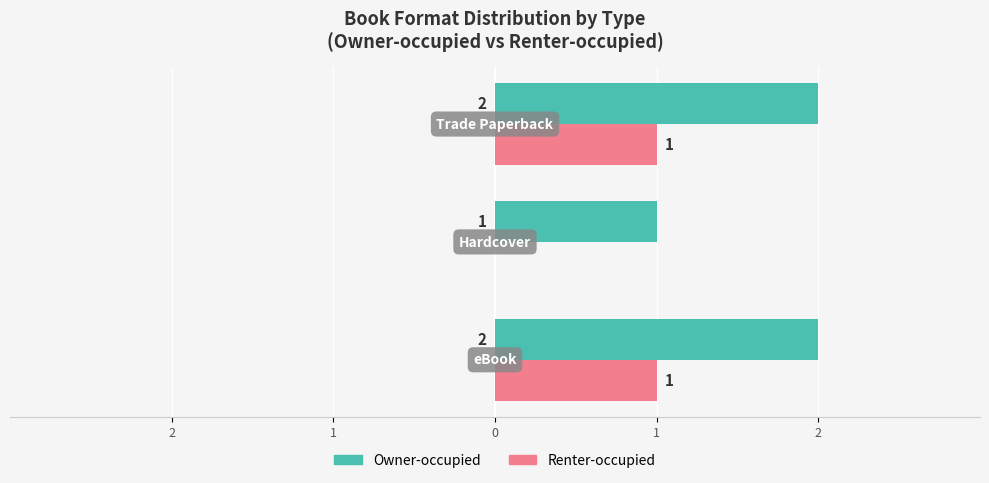

What are all the series names shown in the legend?

Owner-occupied, Renter-occupied